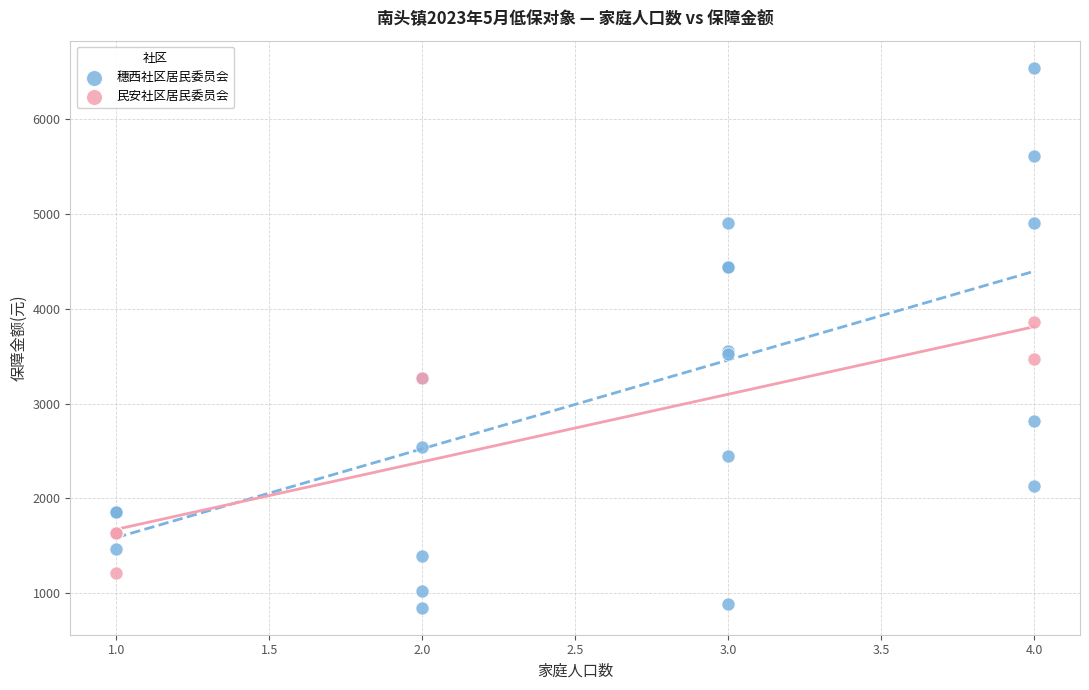

Which series contains the highest Y value?

穗西社区居民委员会